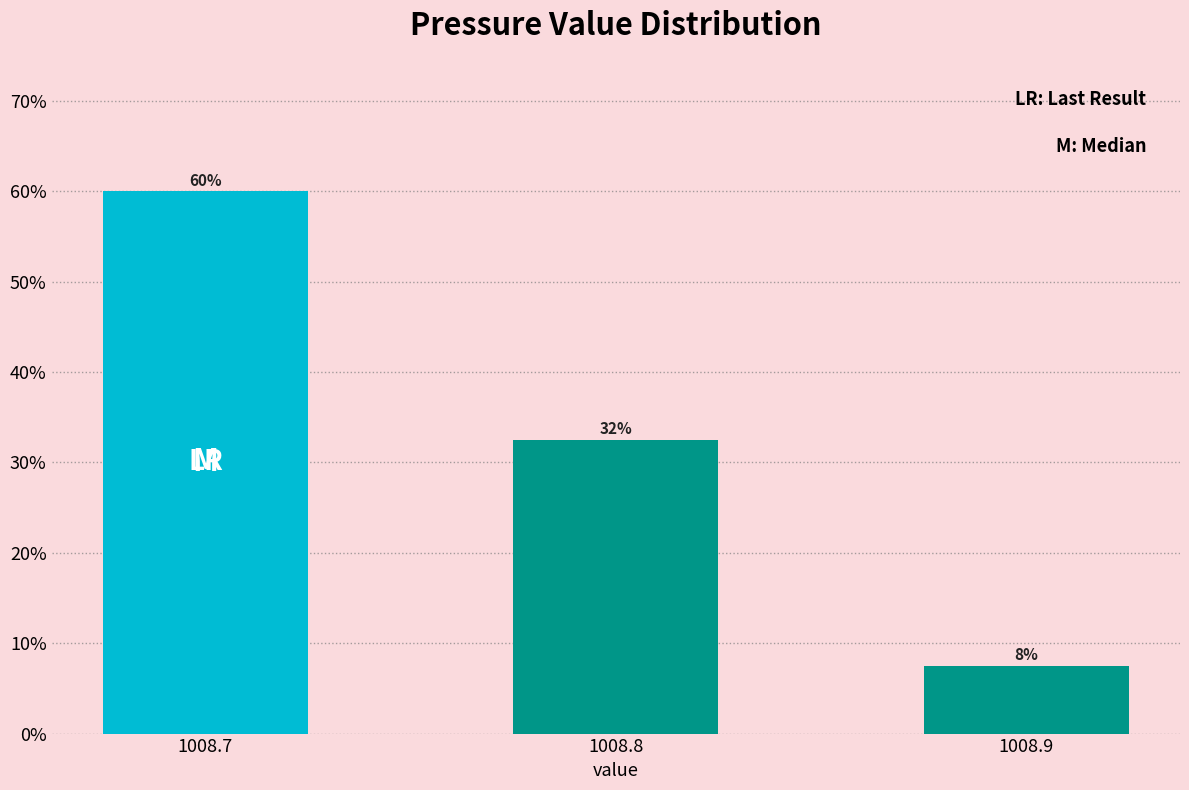

Are the bars horizontal?

No